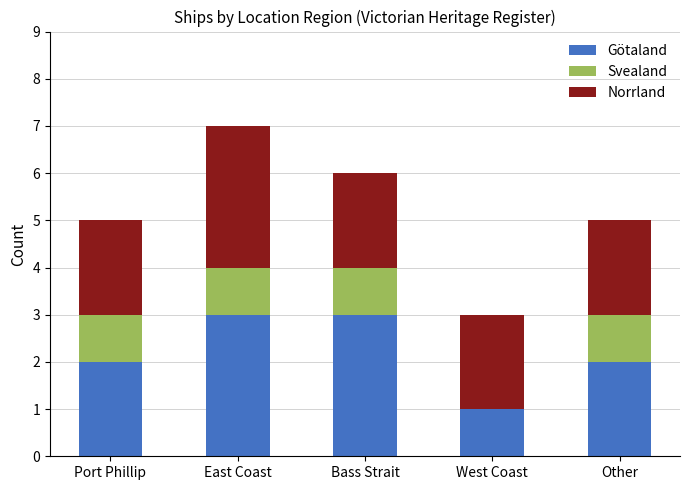

What is the total value across all series at Other?

5